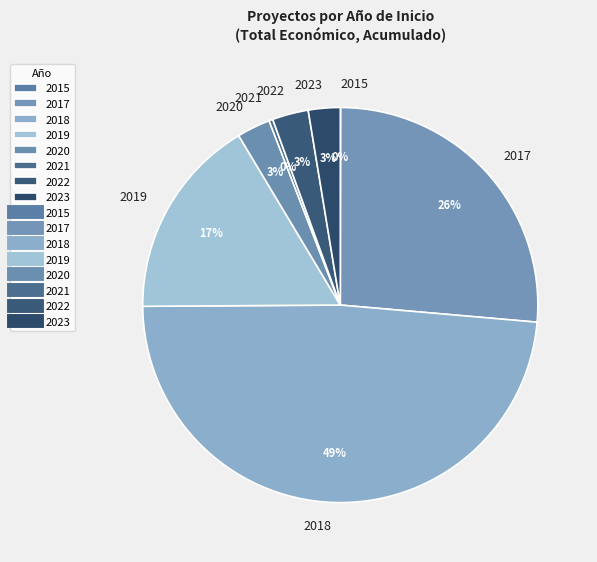

Which category has the biggest portion of the pie?

2018